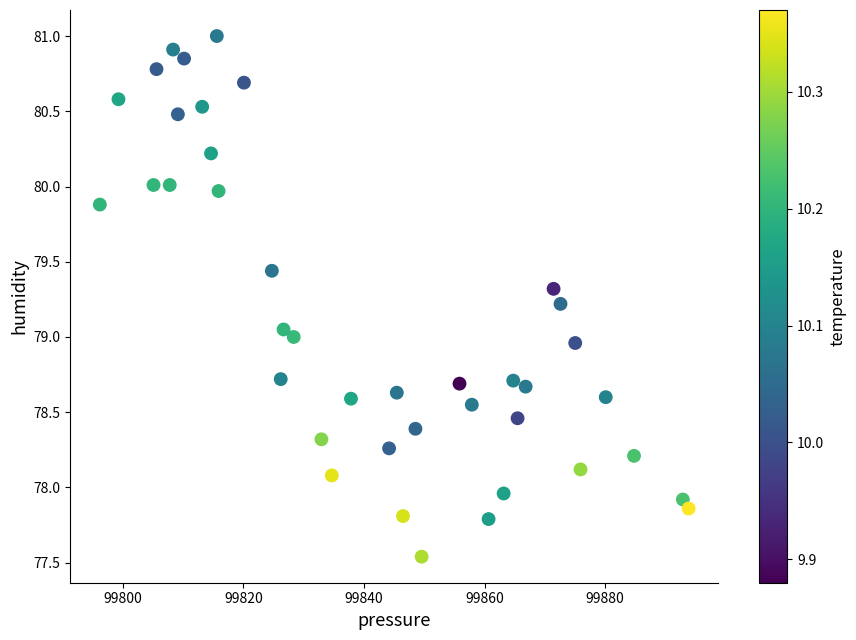

What is the range of X values (max minus min)?

97.6